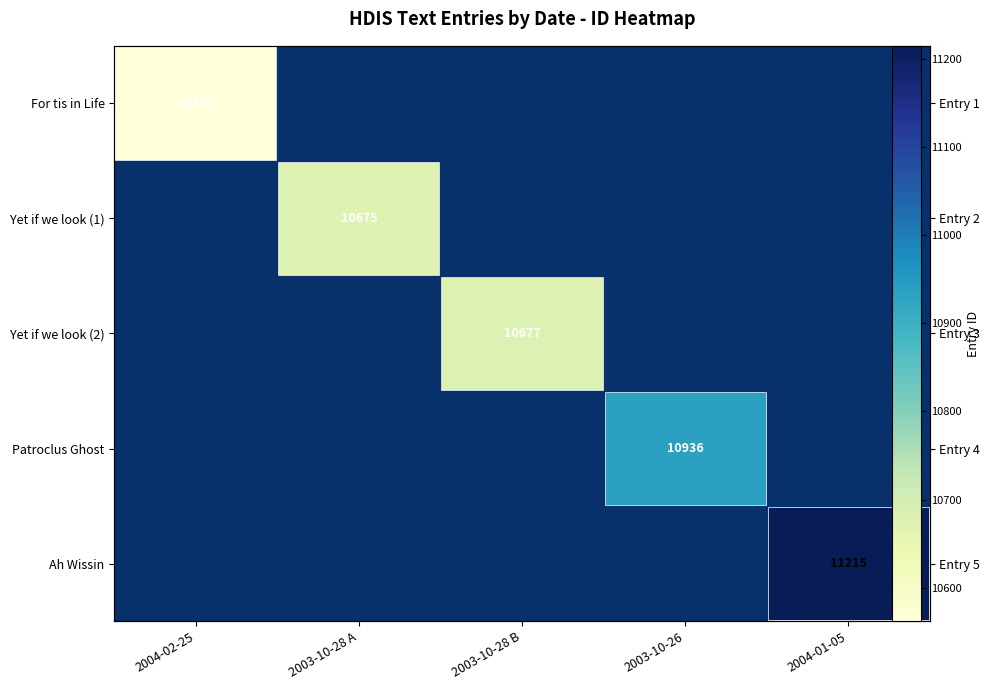

Which category has the lowest value in the For tis in Life series?

2004-02-25